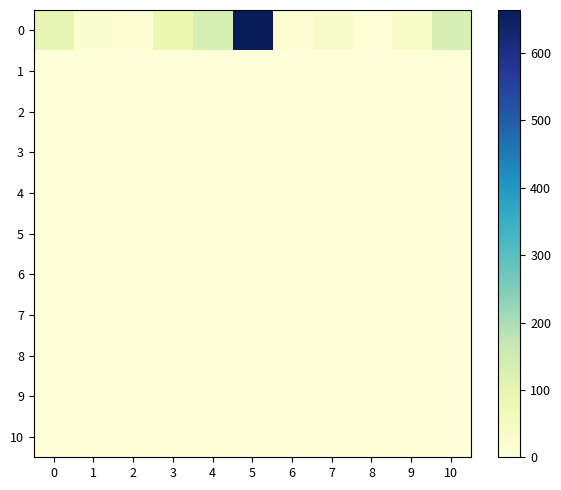

At which category is the sum across all series the highest?

5